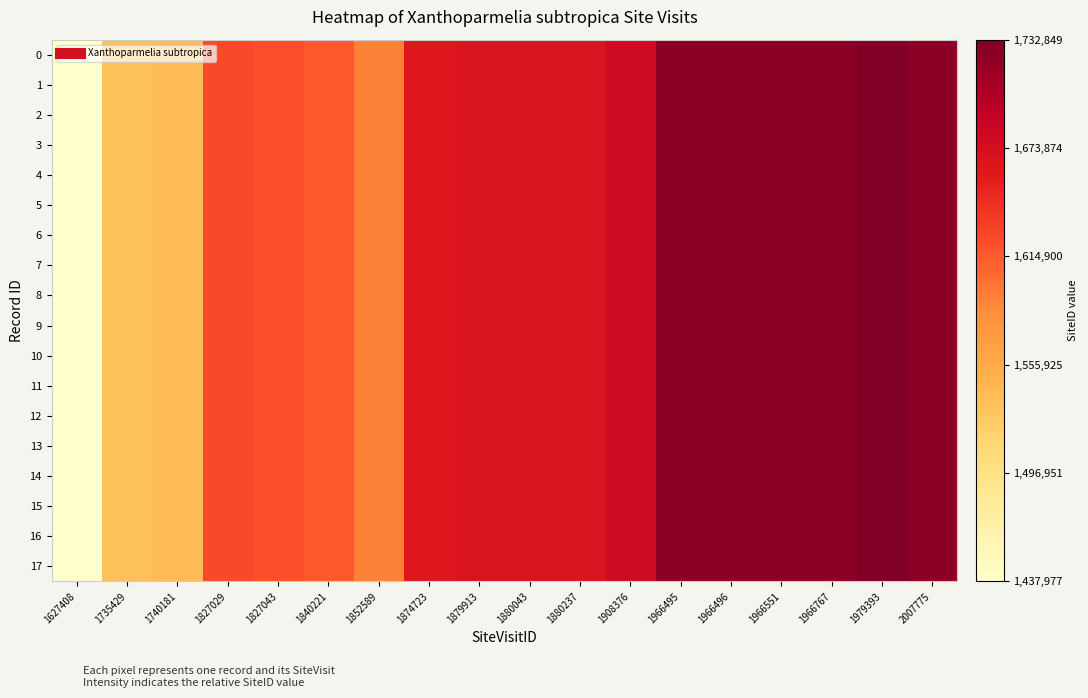

At which category does the chart reach its minimum across all series?

1627408